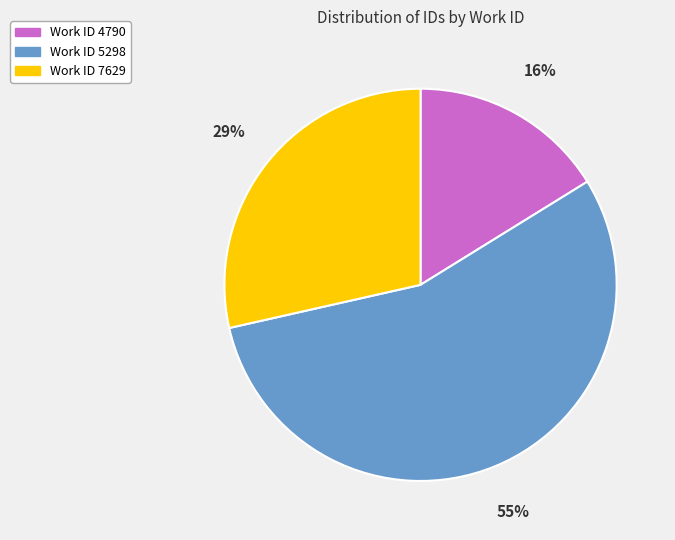

Is there a majority slice in this chart?

Yes